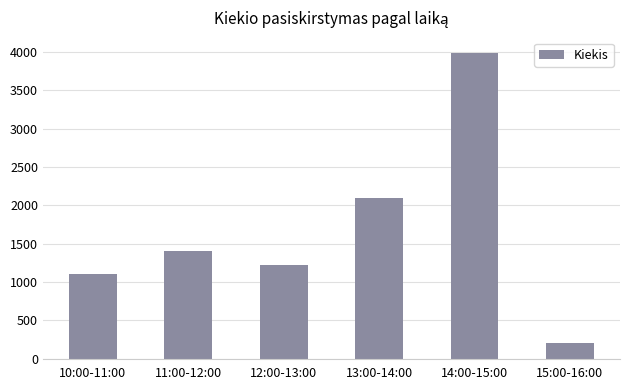

Rank the categories by value from highest to lowest.

14:00-15:00, 13:00-14:00, 11:00-12:00, 12:00-13:00, 10:00-11:00, 15:00-16:00